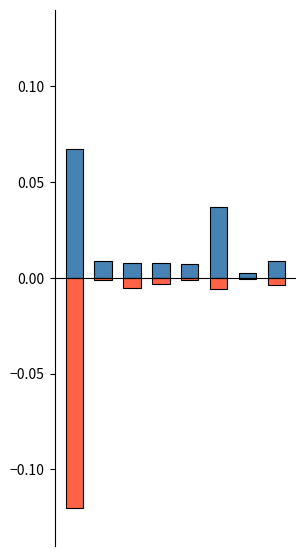

How many series are shown in this chart?

2